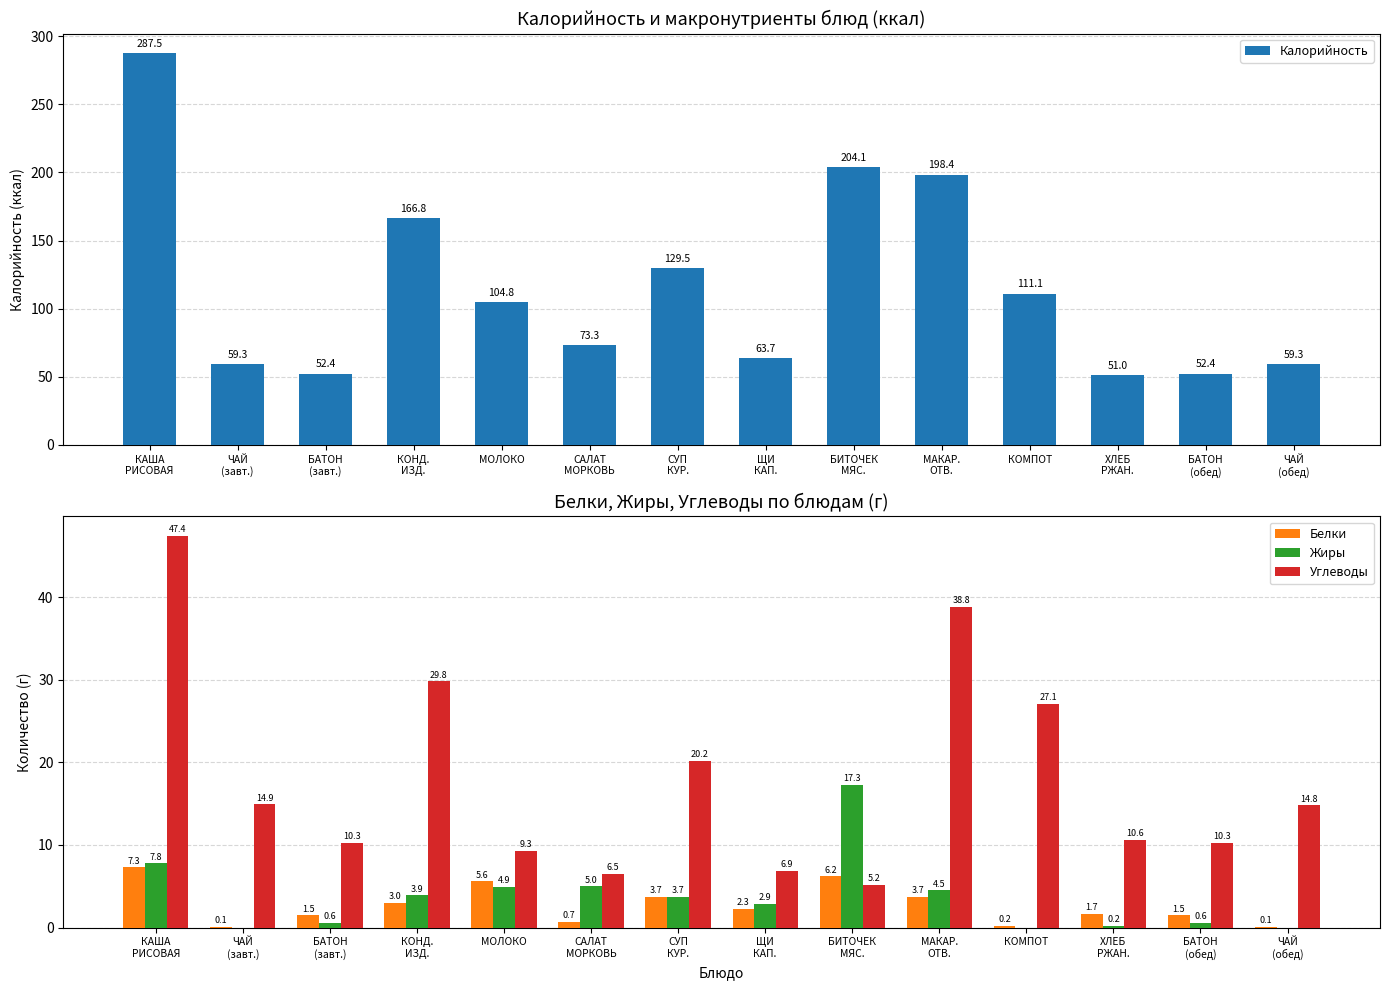

How many distinct data groups are displayed?

4